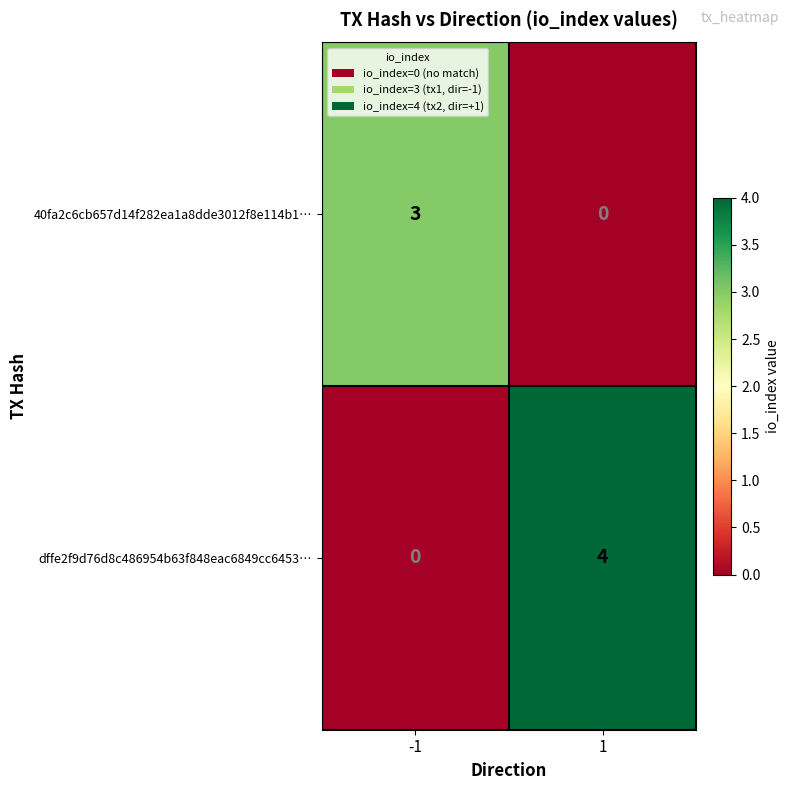

At how many categories does at least one series exceed 2?

2